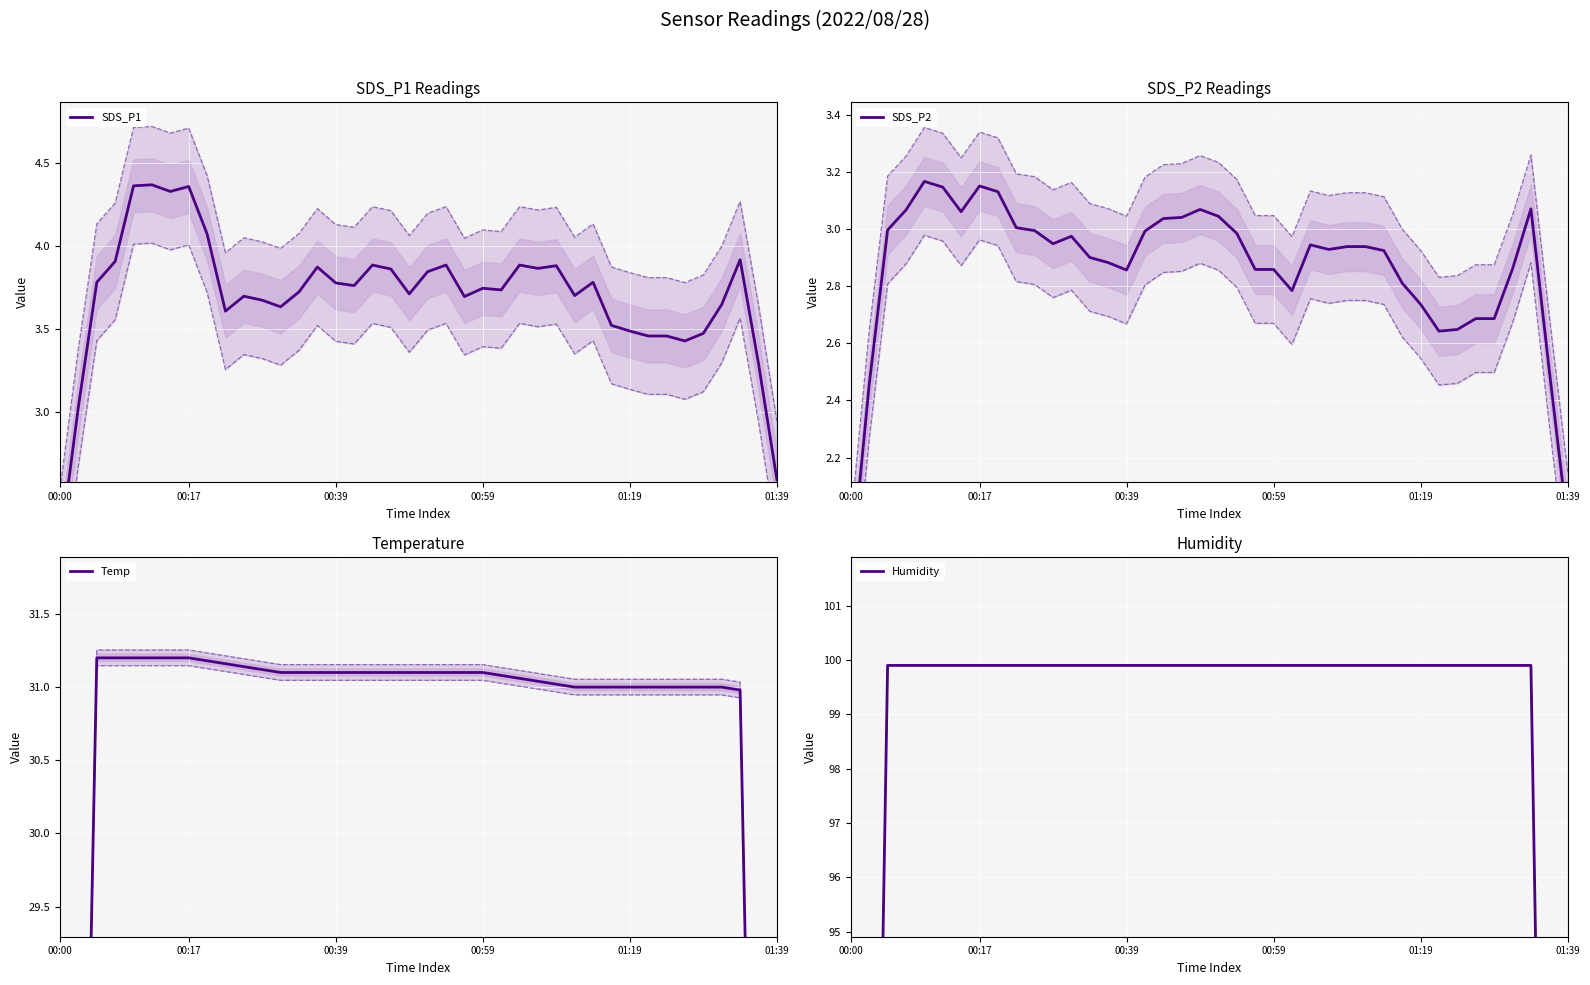

True or false: Temp and SDS_P2 cross at least once.

False